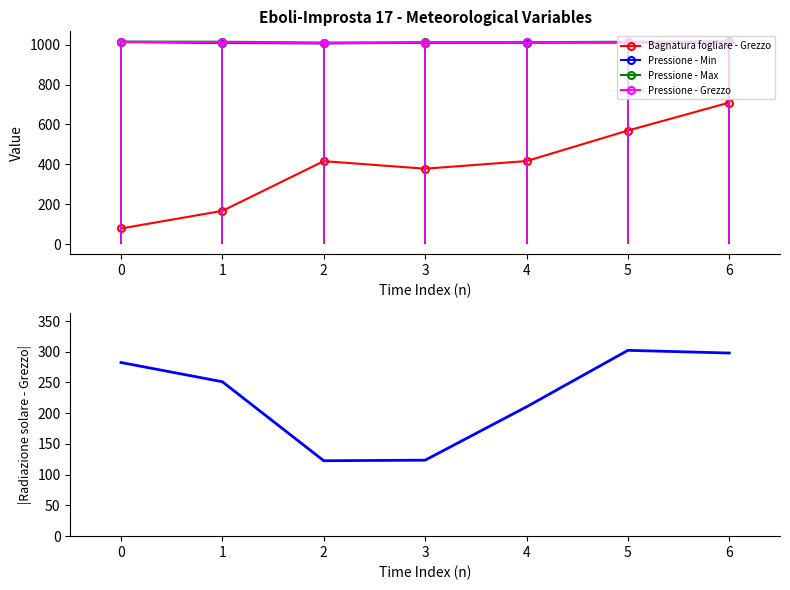

What is the difference between the maximum and minimum values in the Pressione - Max series?

5.7